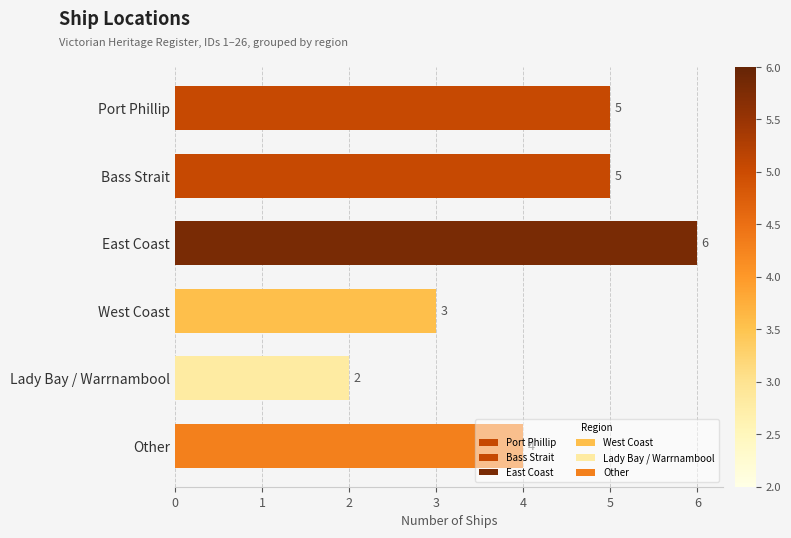

What is the difference between the values at West Coast and East Coast?

3